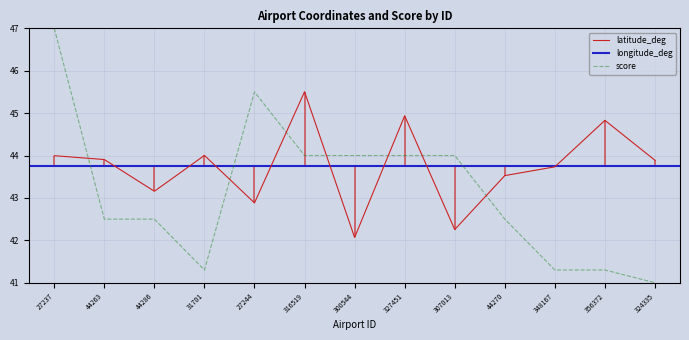

At how many categories does at least one series exceed 42?

13